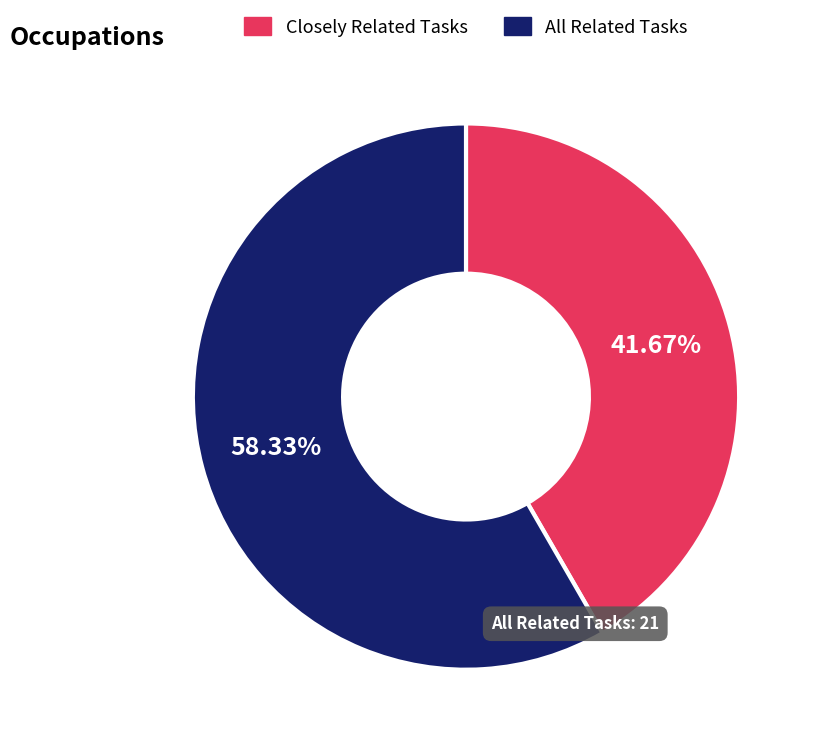

Does All Related Tasks account for over 50% of the chart?

Yes